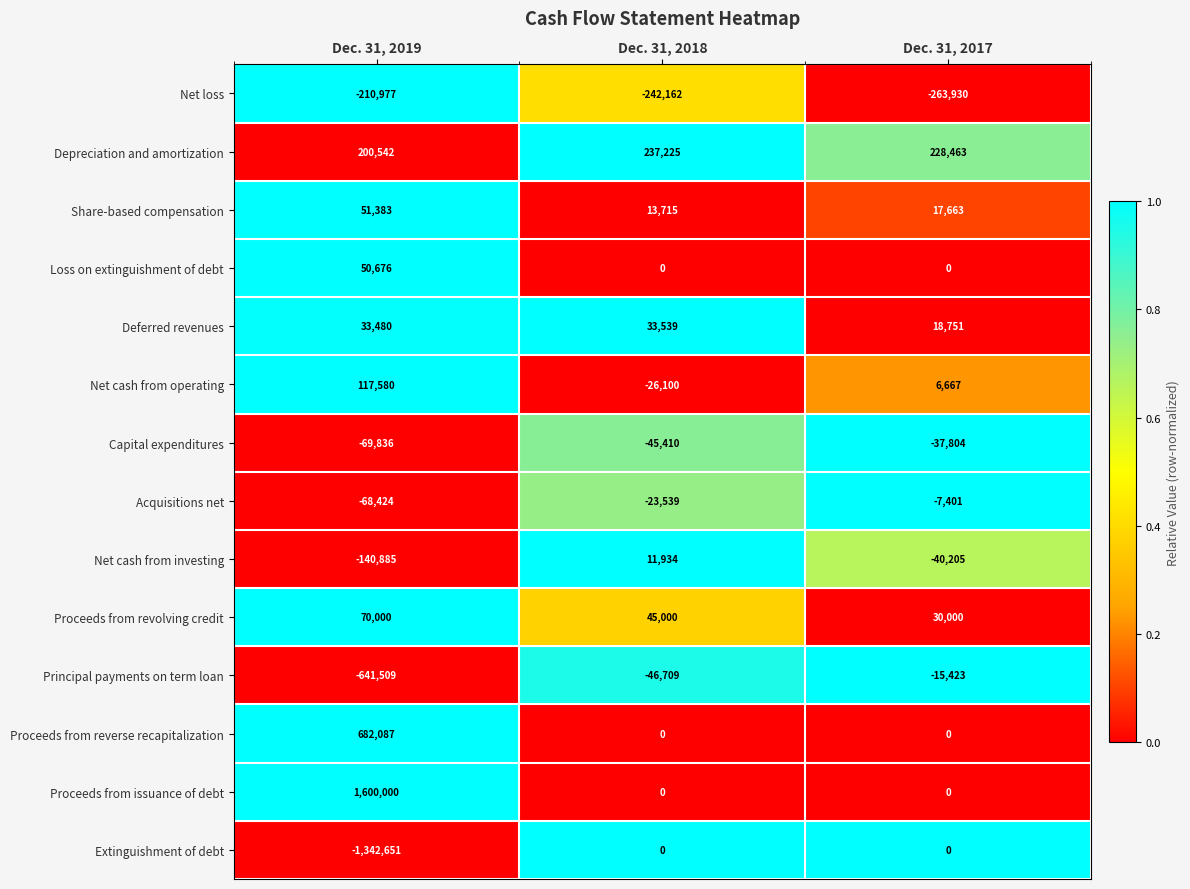

Which series has the largest total across all categories?

Proceeds from issuance of debt